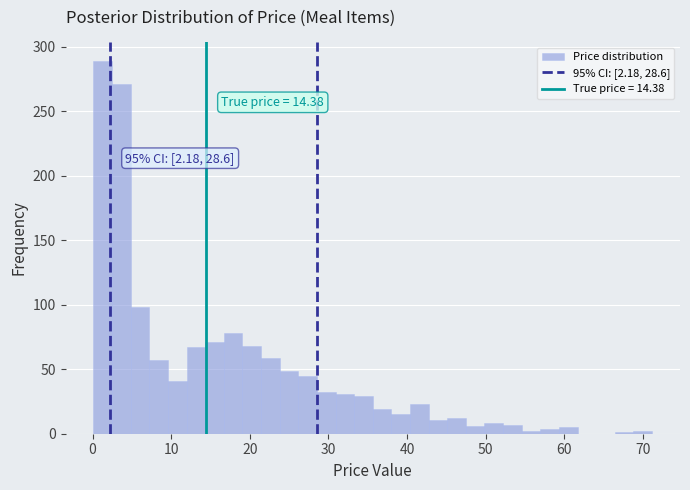

Around what value on the x-axis is the tallest bar? Give the approximate position of its centre, as read against the axis.

1